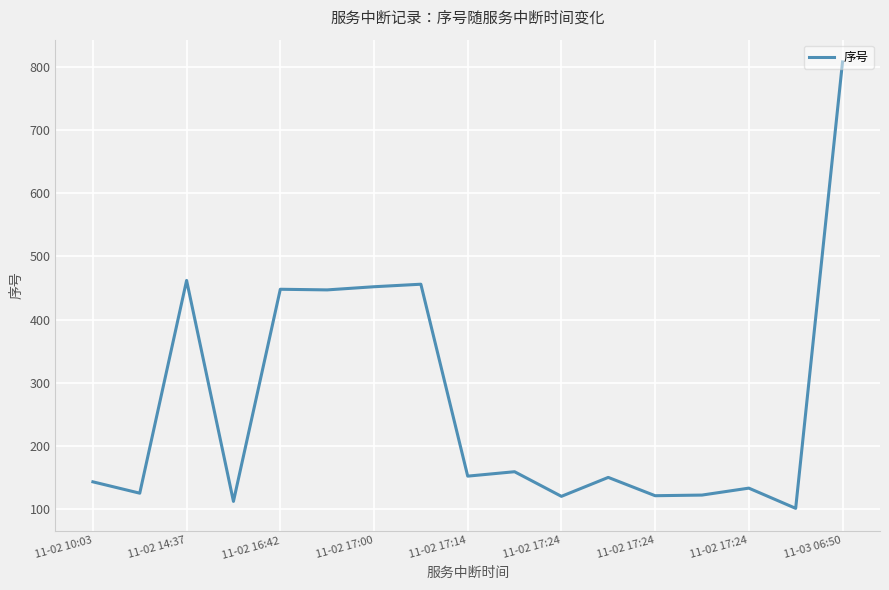

What is the maximum value shown in the chart?

808